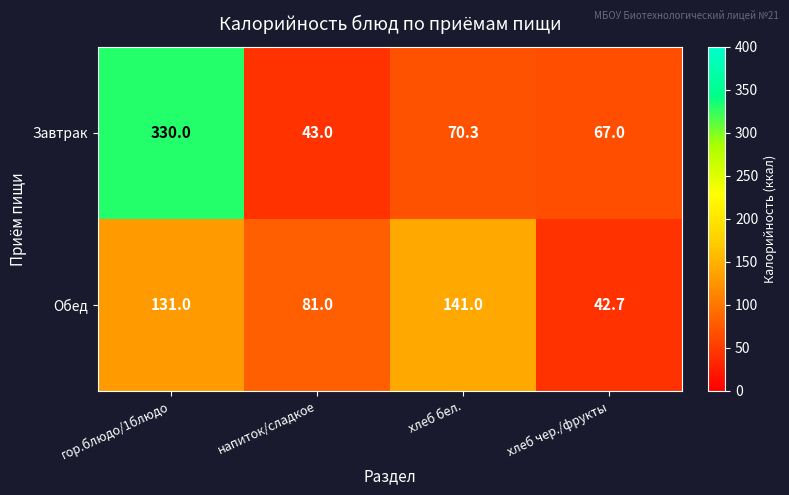

Reading left to right, list all the values displayed in this chart.

Завтрак: гор.блюдо/1блюдо=330.0	напиток/сладкое=43.0	хлеб бел.=70.3	хлеб чер./фрукты=67.0
Обед: гор.блюдо/1блюдо=131.0	напиток/сладкое=81.0	хлеб бел.=141.0	хлеб чер./фрукты=42.7